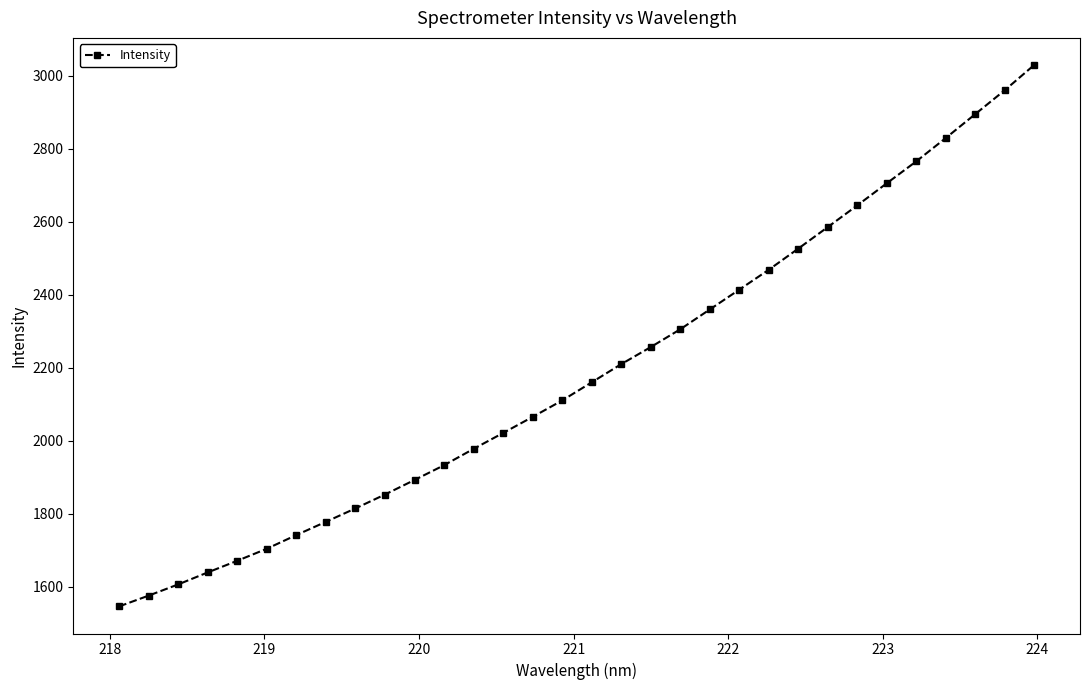

What is the minimum value shown in the chart?

1546.8